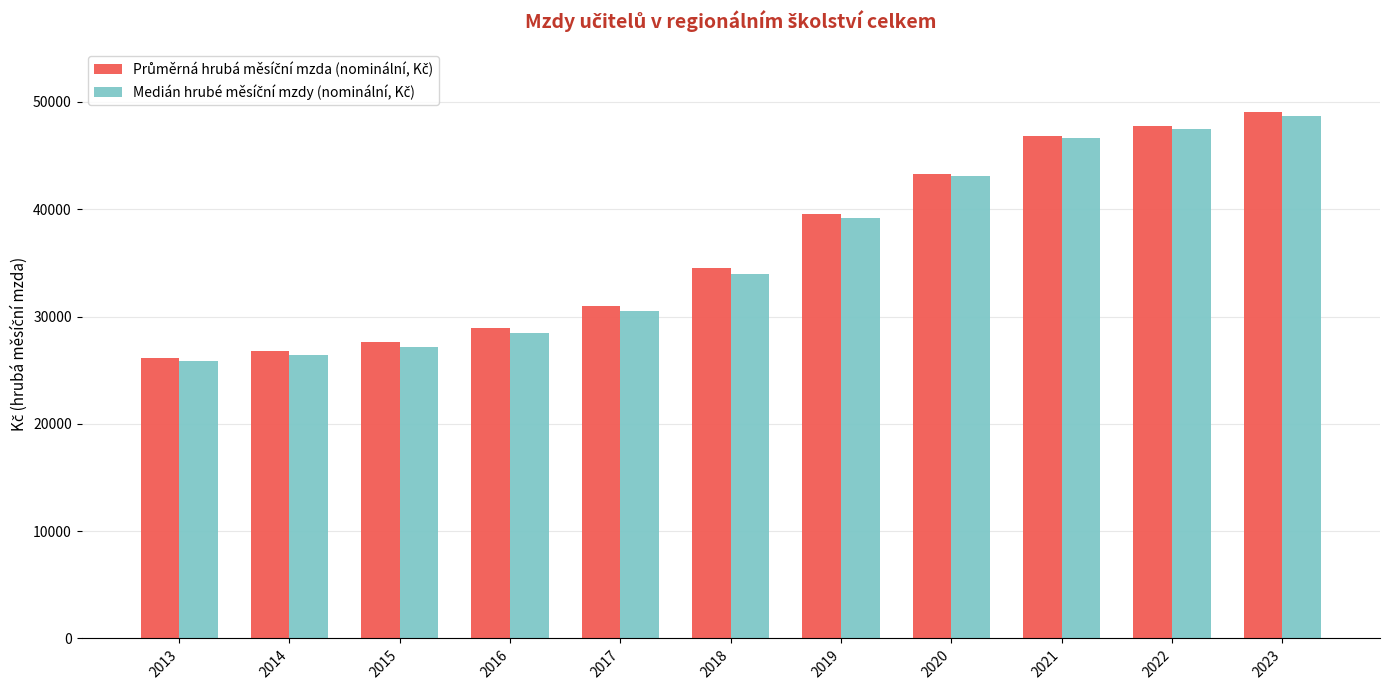

At how many categories does at least one series exceed 31660?

6